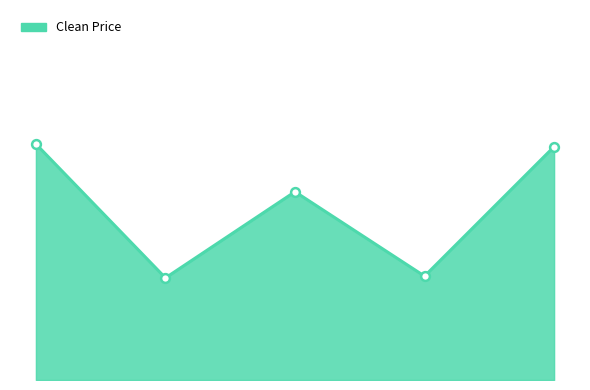

Is this an area chart (filled region under the line)?

Yes